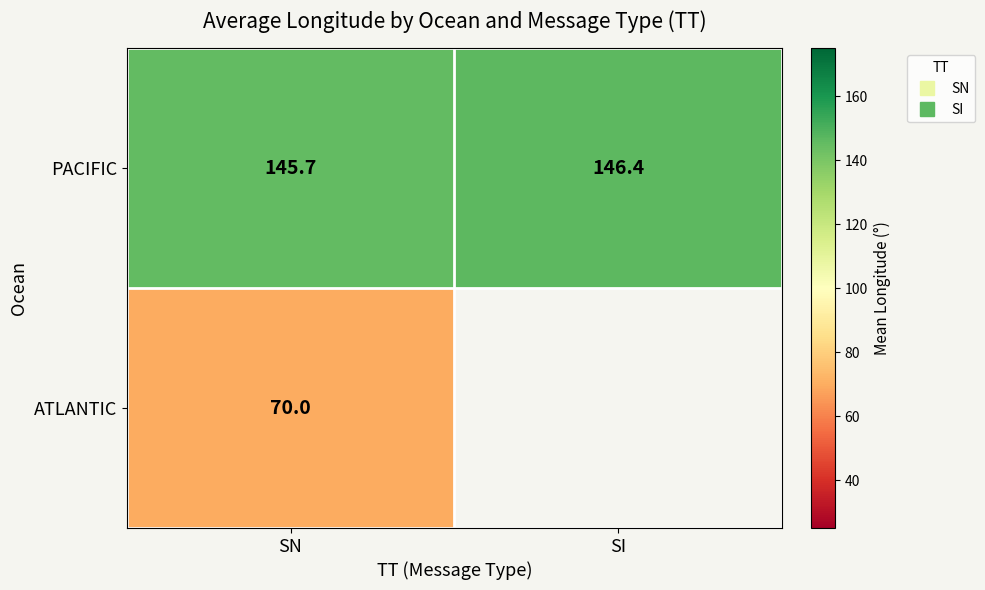

What value does the ATLANTIC series have at SN?

70.0